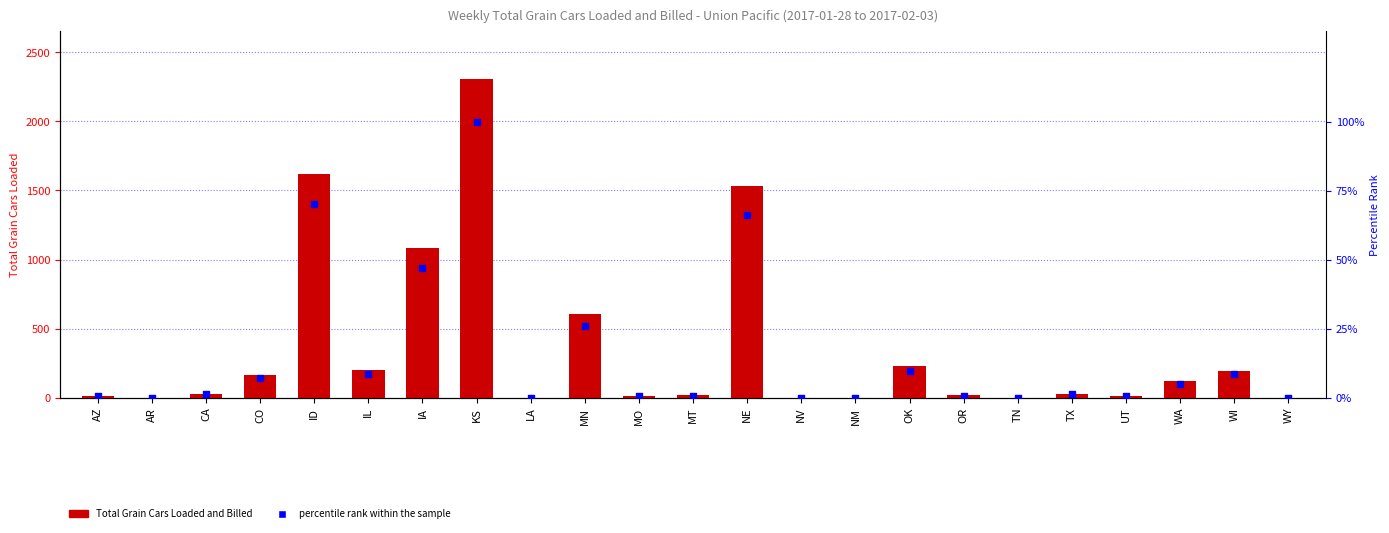

At how many categories does at least one series exceed 166?

8